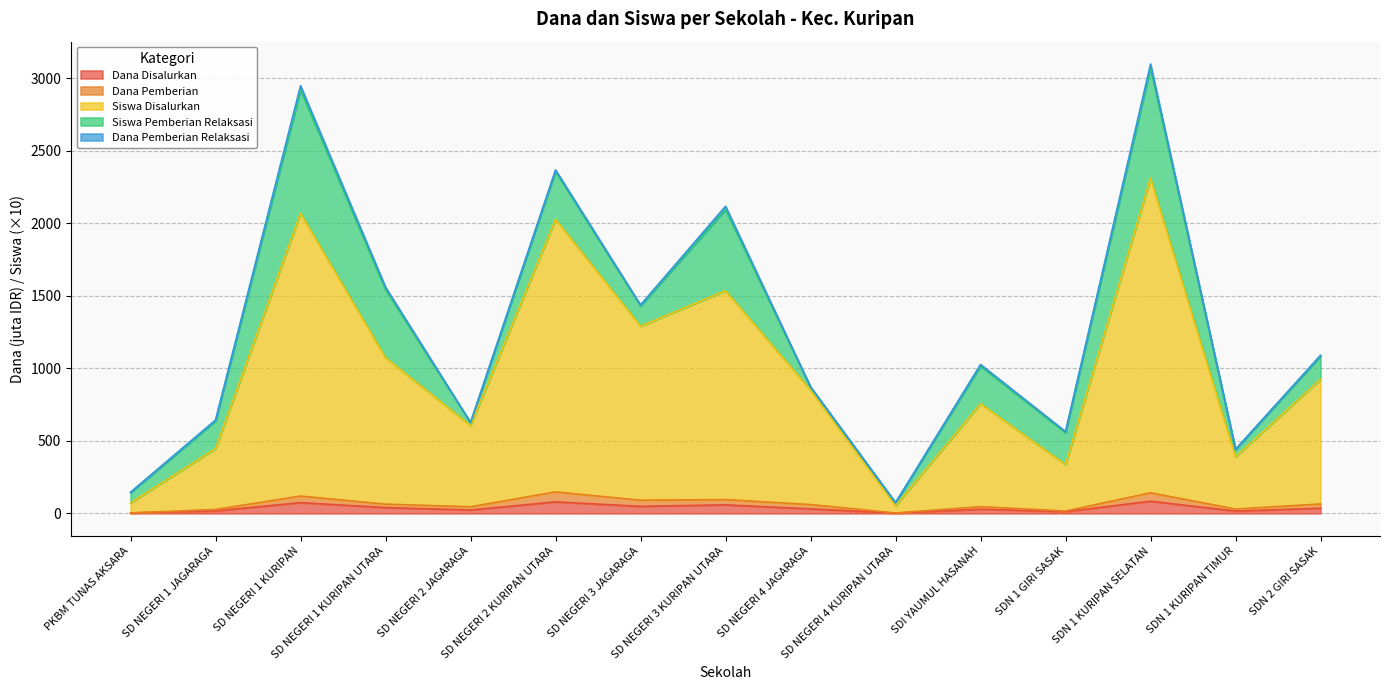

How many lines are shown in the chart?

5